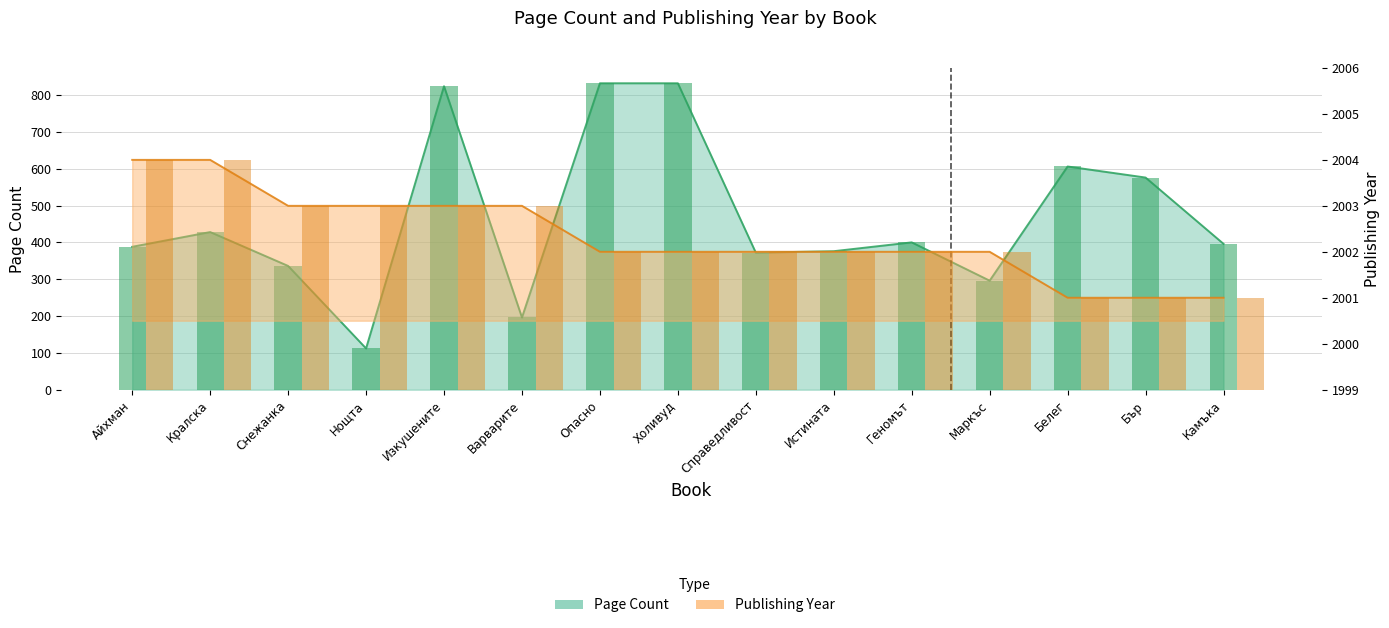

At which category is the sum across all series the highest?

Опасно